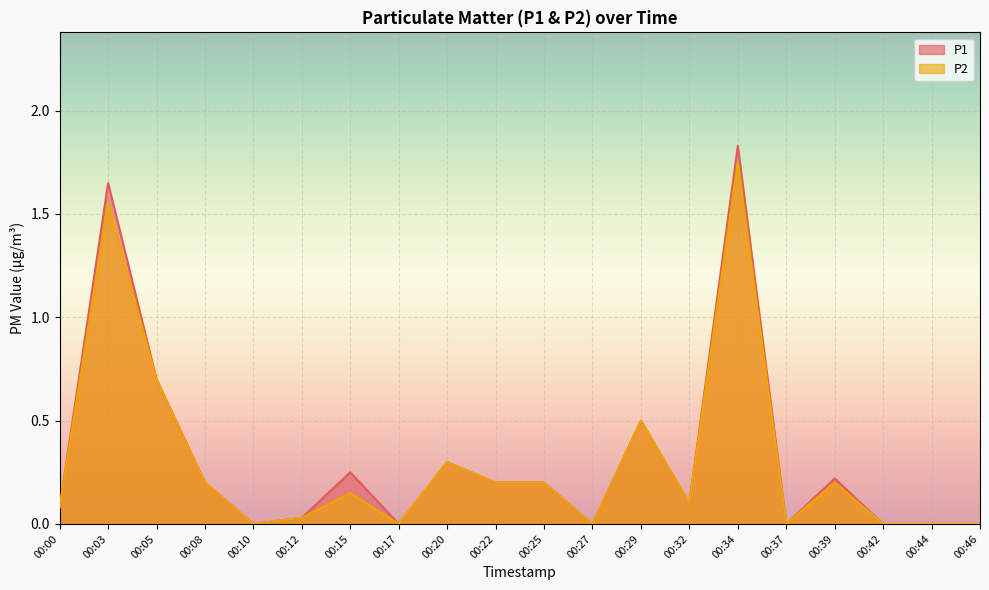

True or false: P2 and P1 cross at least once.

False